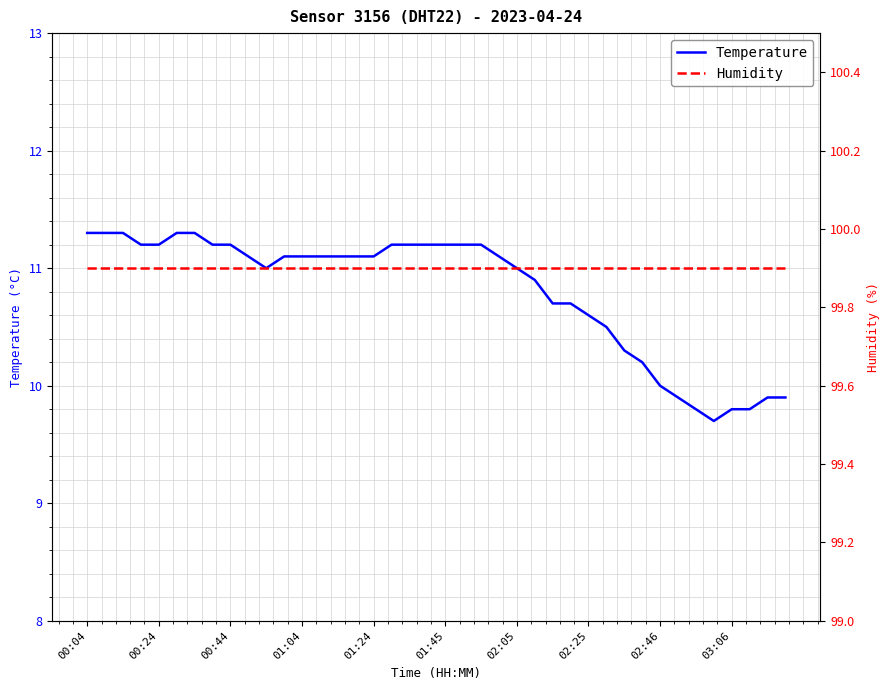

What is the spread (max minus min) of values at 21?

88.7